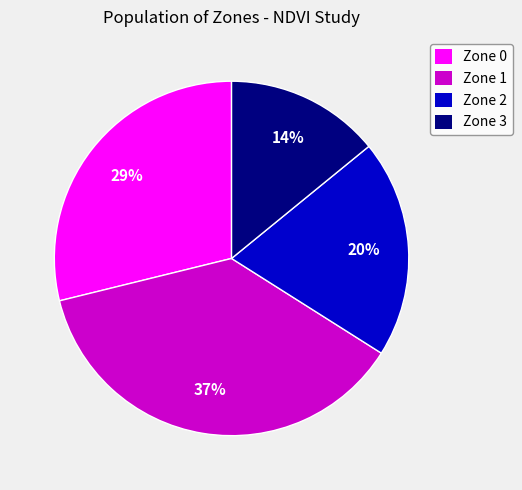

What percentage is the Zone 3 slice, to the nearest percent?

14%